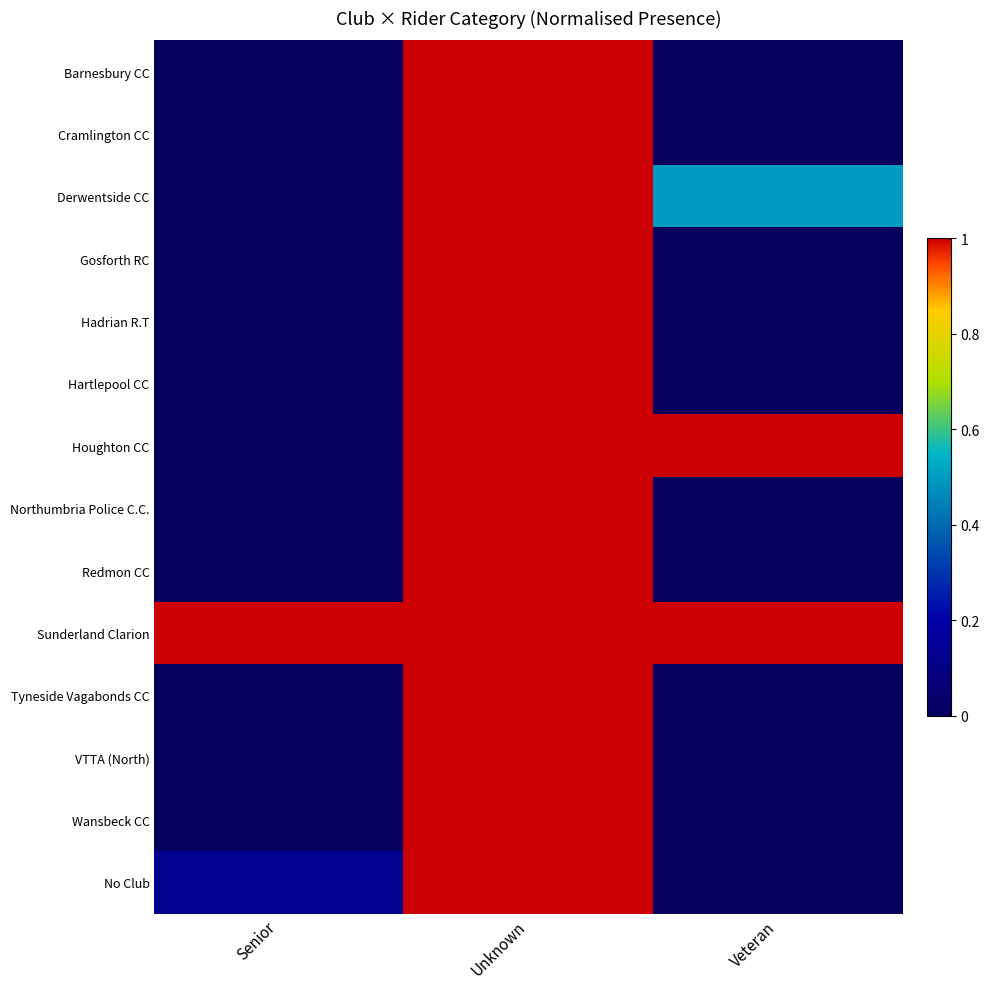

Rank the series at Veteran from highest to lowest value.

Houghton CC, Sunderland Clarion, Derwentside CC, Barnesbury CC, Cramlington CC, Gosforth RC, Hadrian R.T, Hartlepool CC, Northumbria Police C.C., Redmon CC, Tyneside Vagabonds CC, VTTA (North), Wansbeck CC, No Club